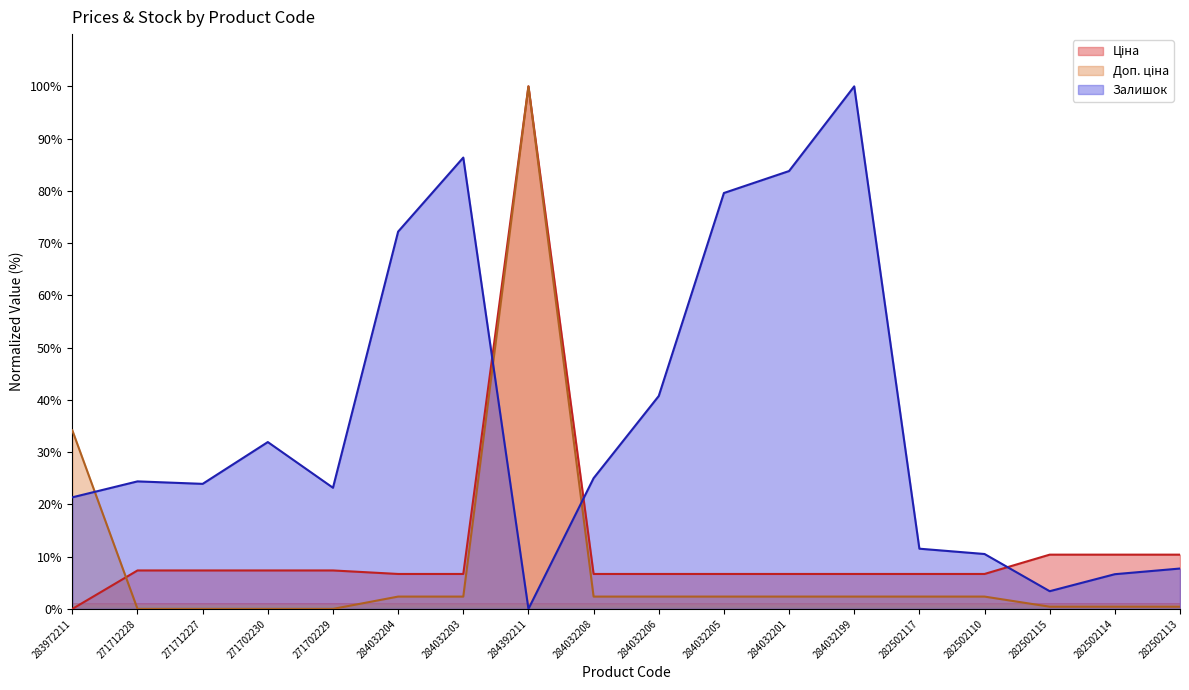

What is the difference between the maximum and minimum values in the Доп. ціна series?

100.0